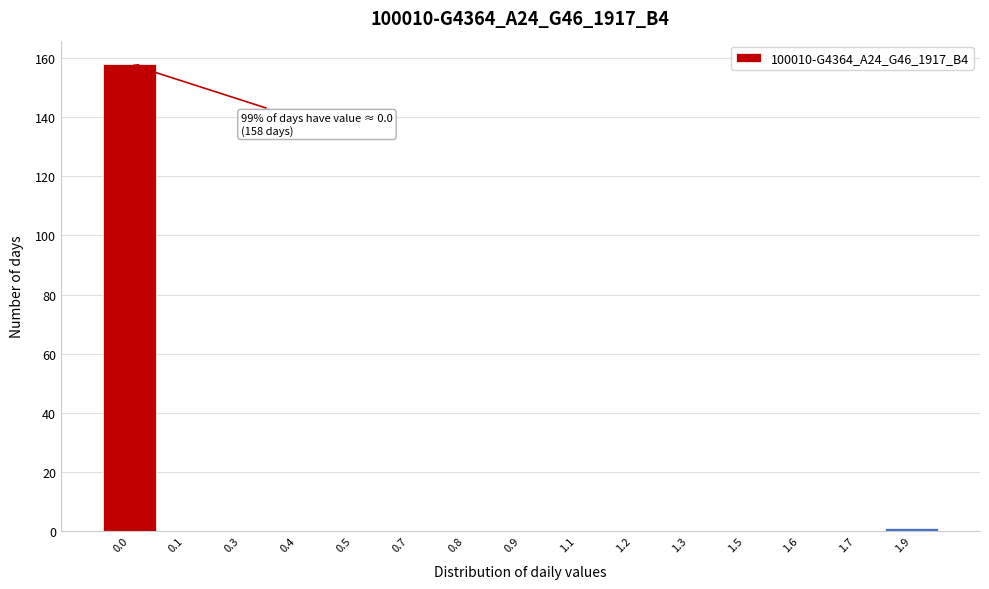

Reading left to right, list all the values displayed in this chart.

0.0=158	0.1=0	0.3=0	0.4=0	0.5=0	0.7=0	0.8=0	0.9=0	1.1=0	1.2=0	1.3=0	1.5=0	1.6=0	1.7=0	1.9=1